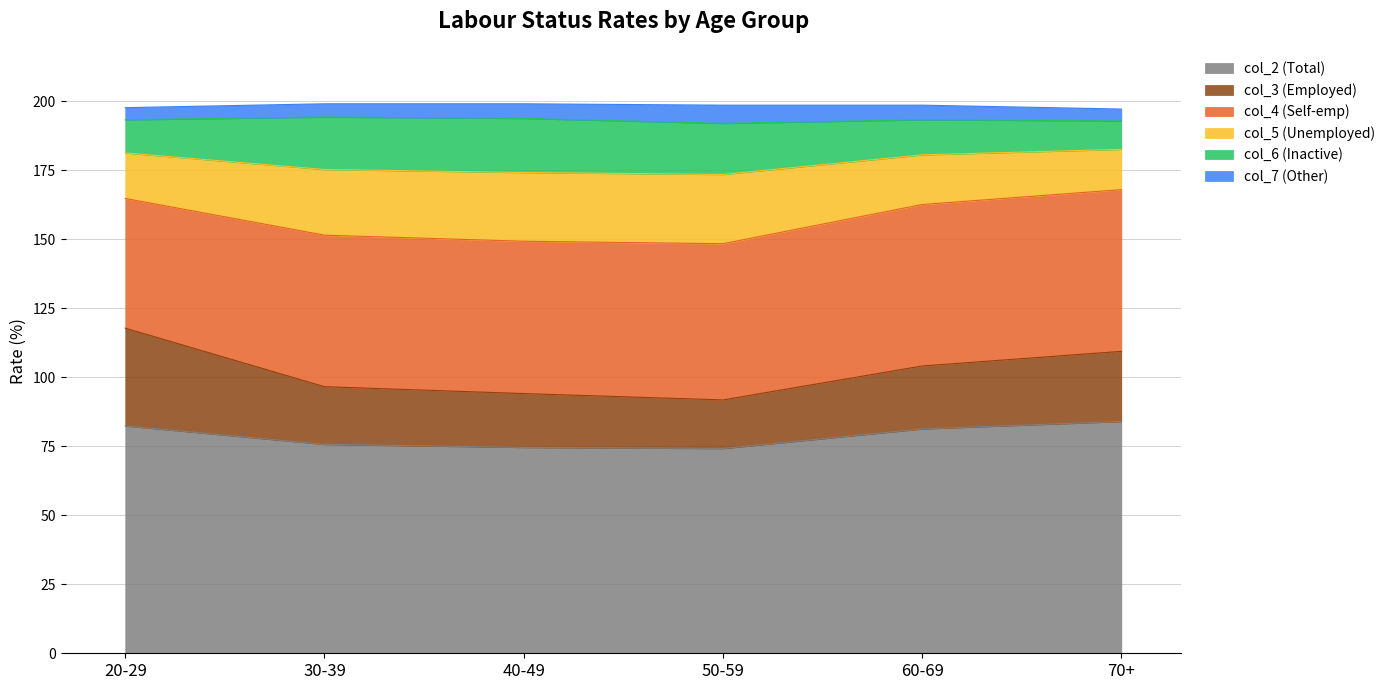

The col_2 (Total) series shows 123.5 at 60-69. True or false?

False